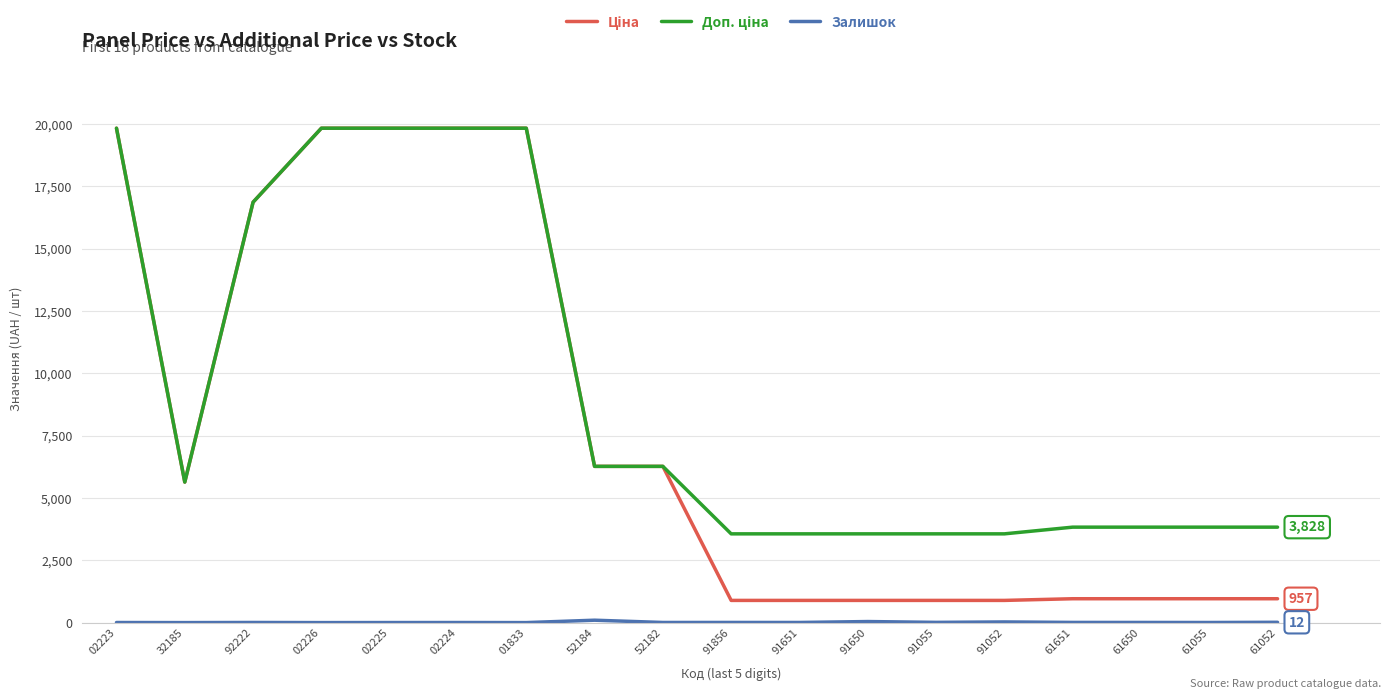

What is the greatest value displayed?

19831.1